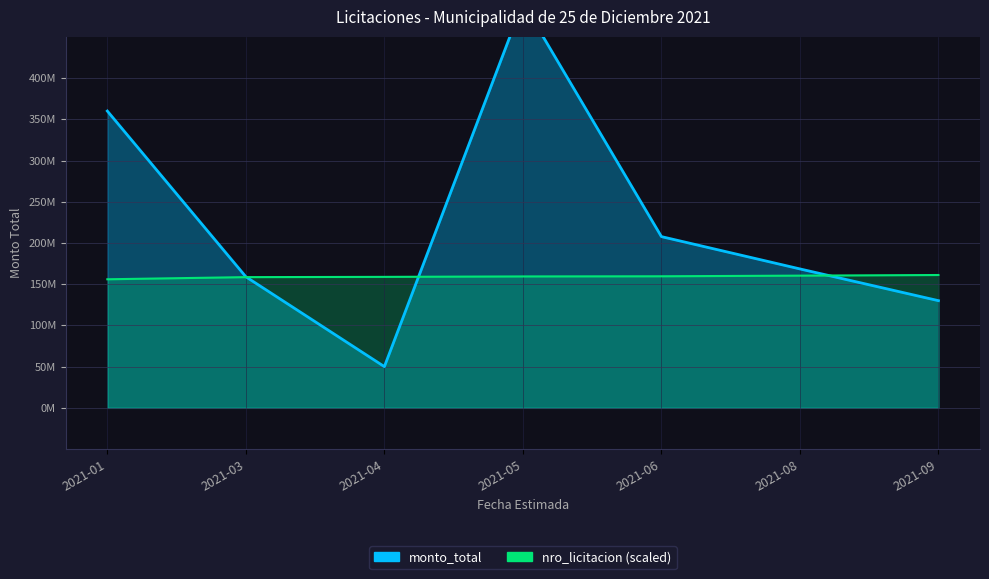

How many series are shown in this chart?

2